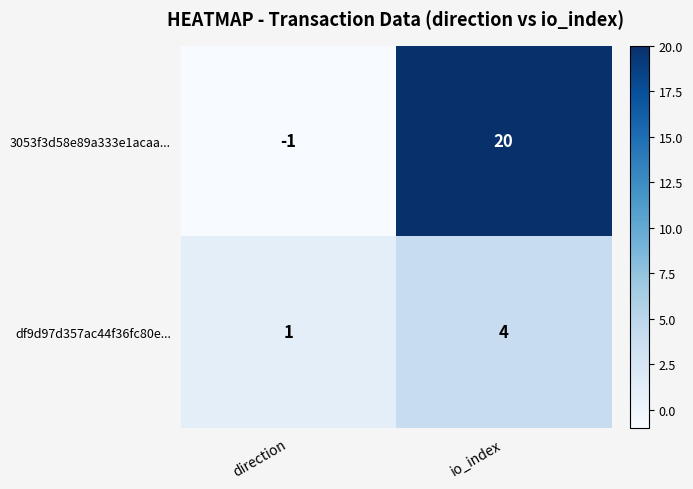

Count the number of data series in this chart.

2